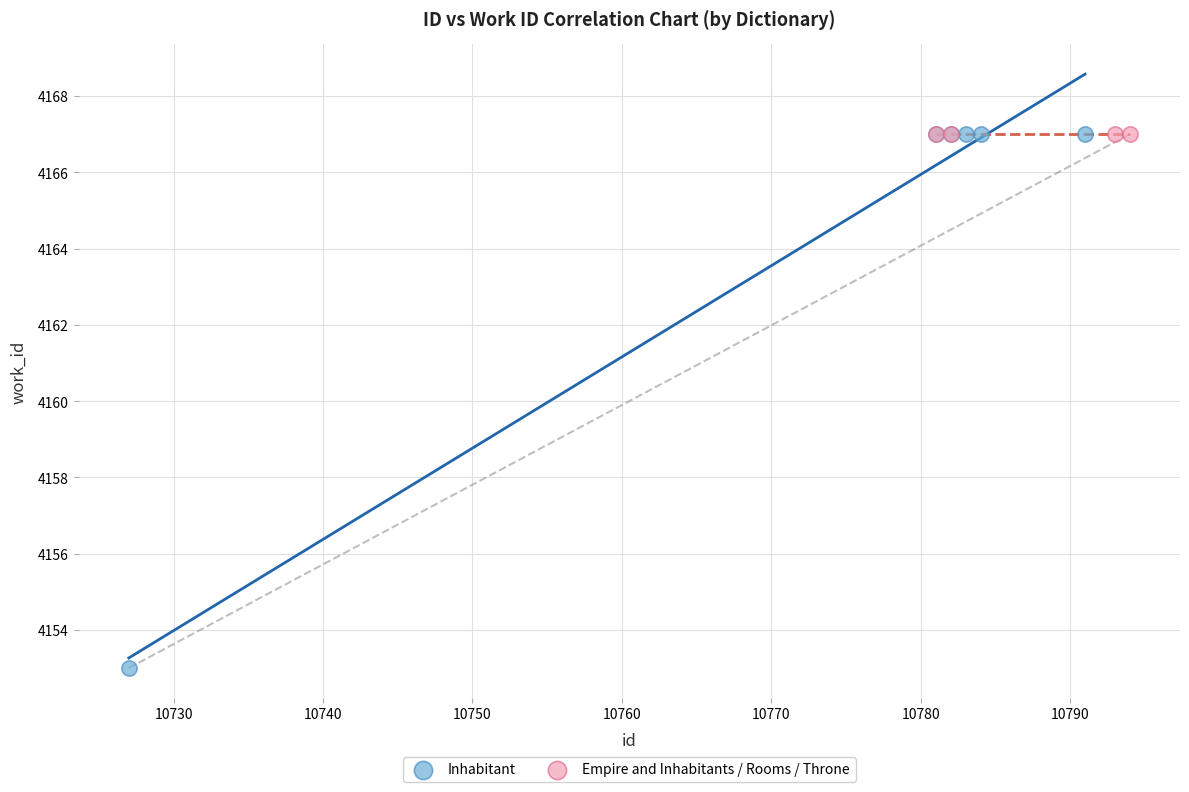

Which series reaches the minimum Y coordinate?

Inhabitant